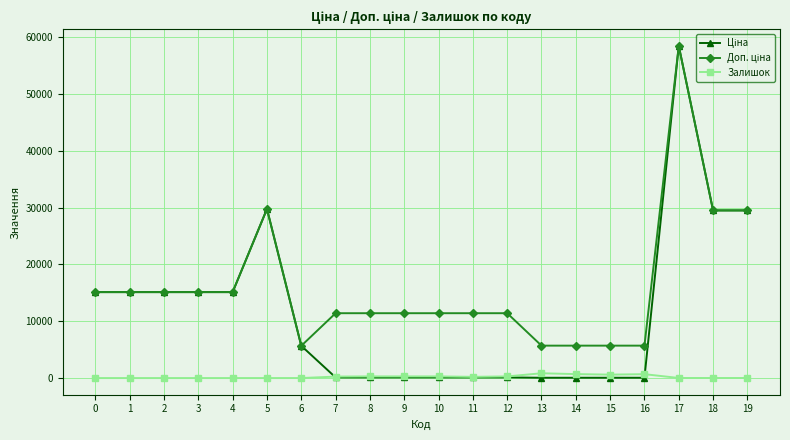

How many distinct data groups are displayed?

3